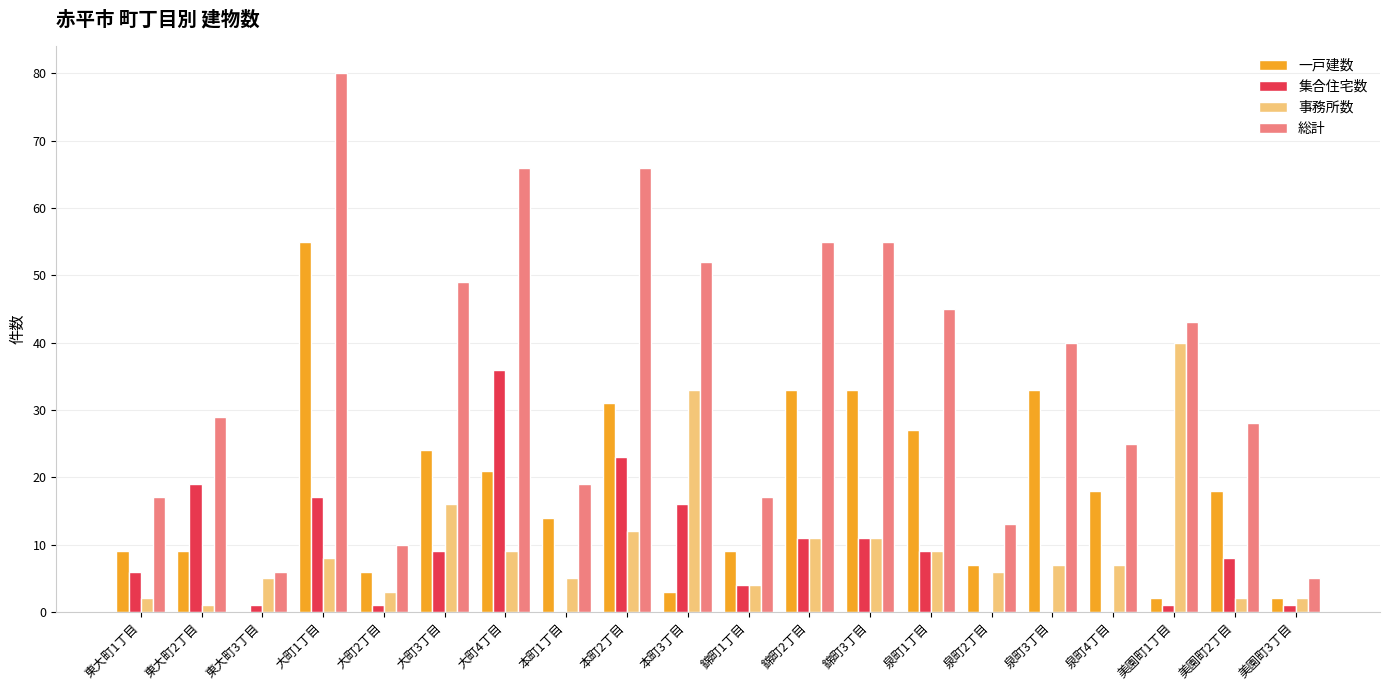

The value of 事務所数 at 本町3丁目 is 33. True or false?

True